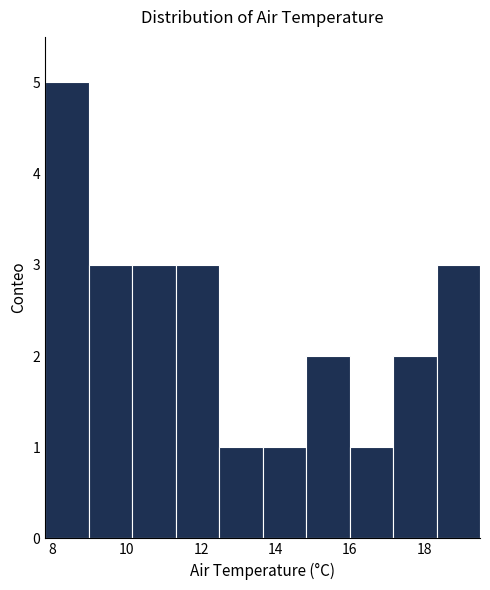

Which range on the x-axis has the tallest bar?

7.8 to 9.0